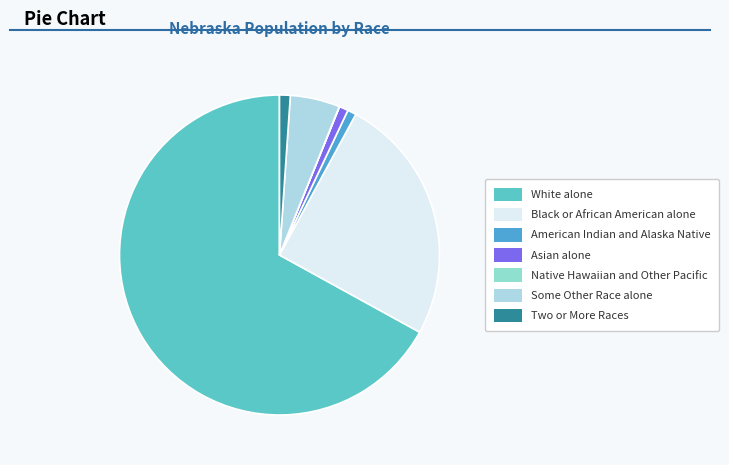

To the nearest percent, what is the difference between the largest and smallest slice percentages?

67%